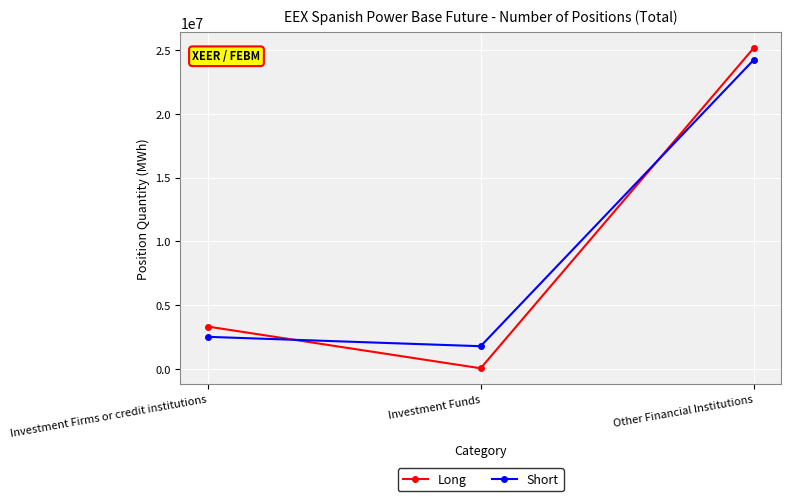

What is the lowest value of the Long series?

45336